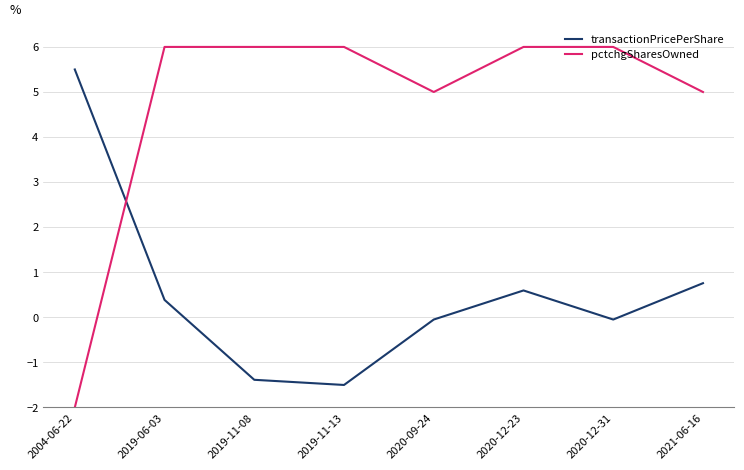

What is the spread (max minus min) of values at 2019-11-13?

7.5